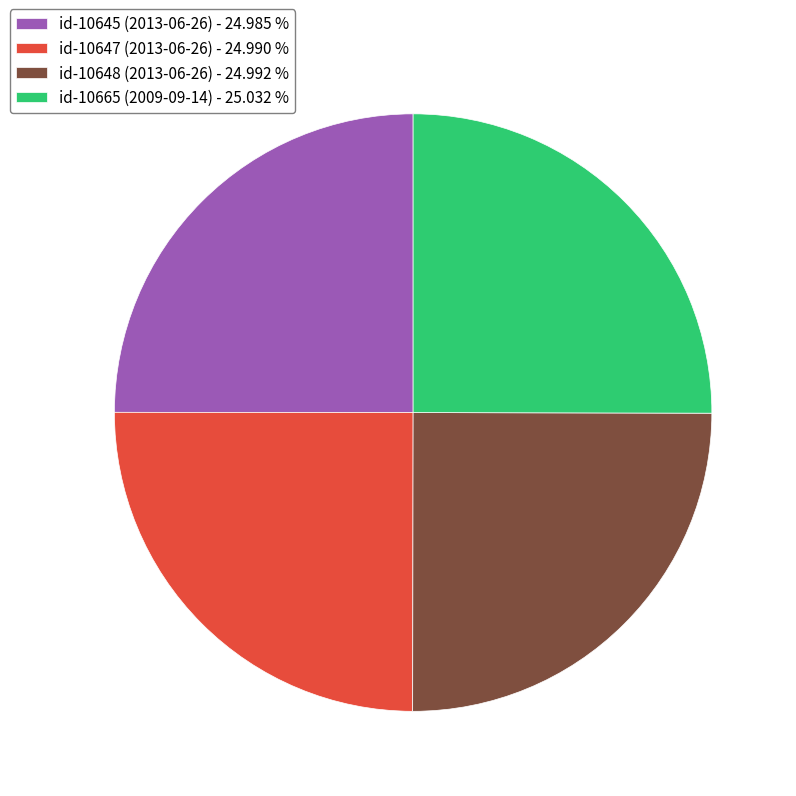

Approximately how many times larger is the value at id-10645 (2013-06-26) - 24.985 % compared to id-10665 (2009-09-14) - 25.032 %?

1.0